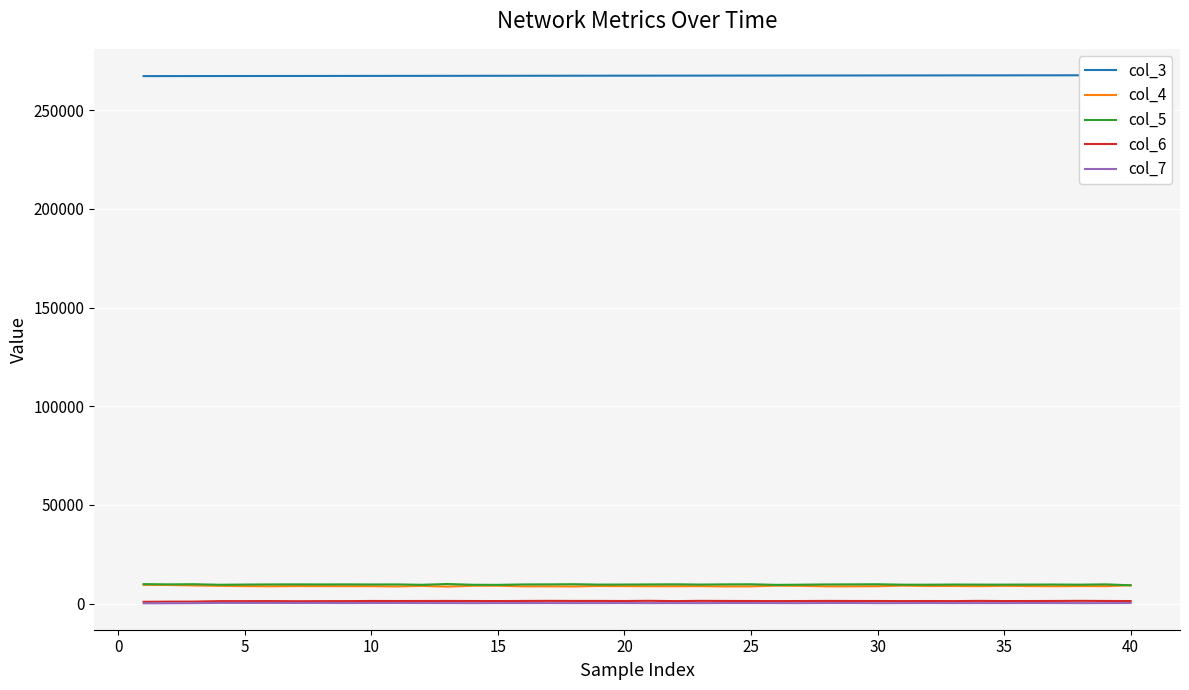

What is the spread (max minus min) of values at 30?

267033